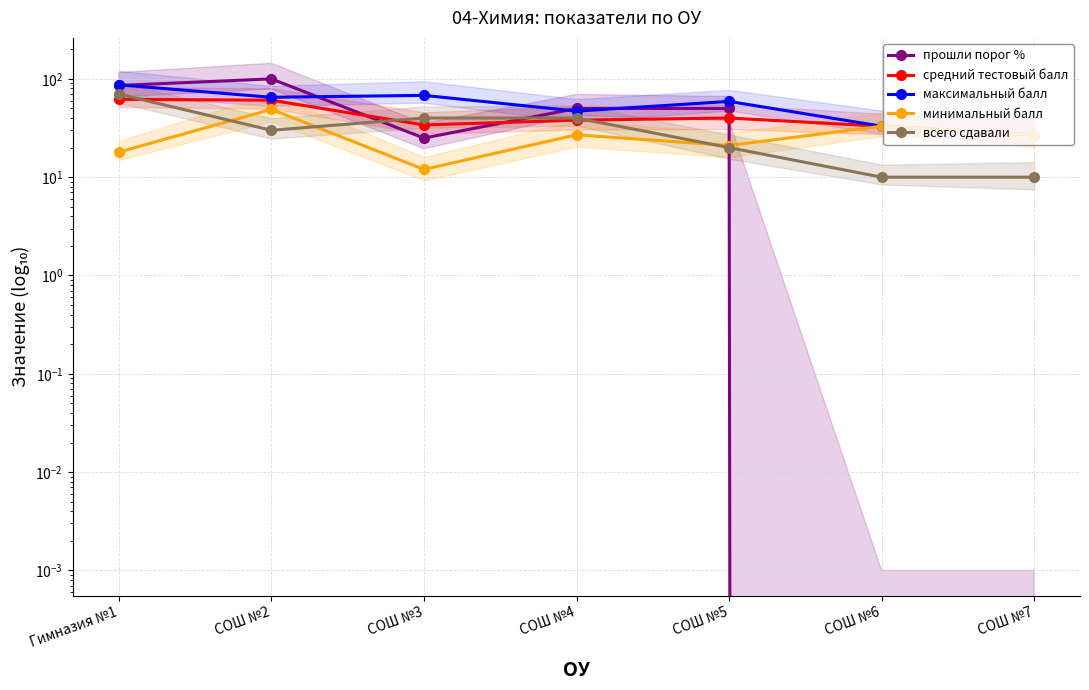

Rank the categories by средний тестовый балл value from highest to lowest.

Гимназия №1, СОШ №2, СОШ №5, СОШ №4, СОШ №3, СОШ №6, СОШ №7